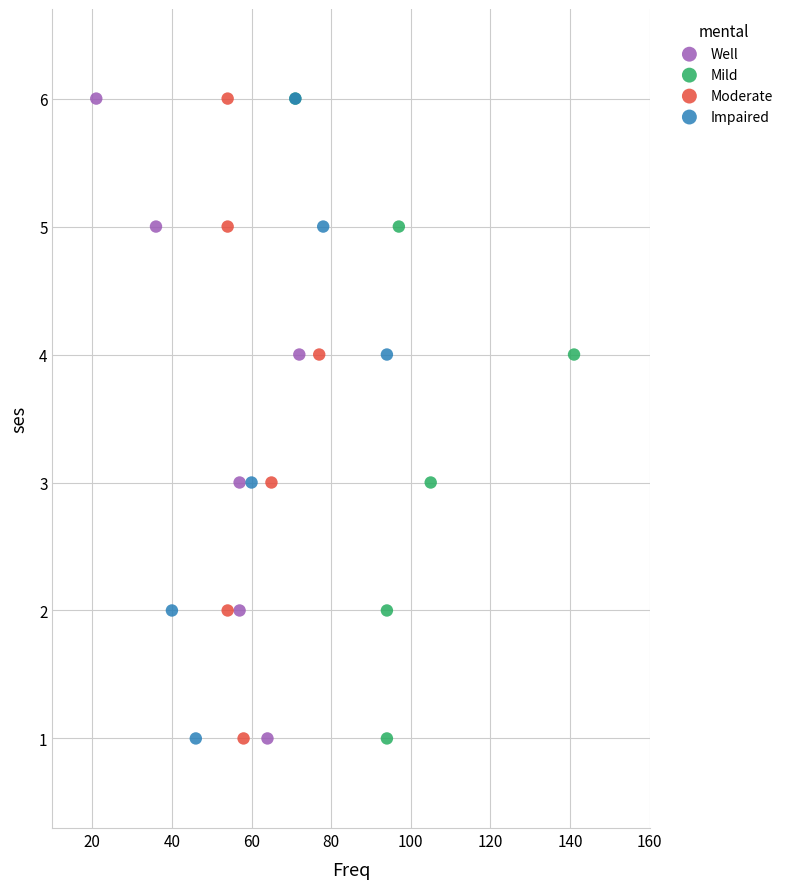

What are all the series names shown in the legend?

Well, Mild, Moderate, Impaired